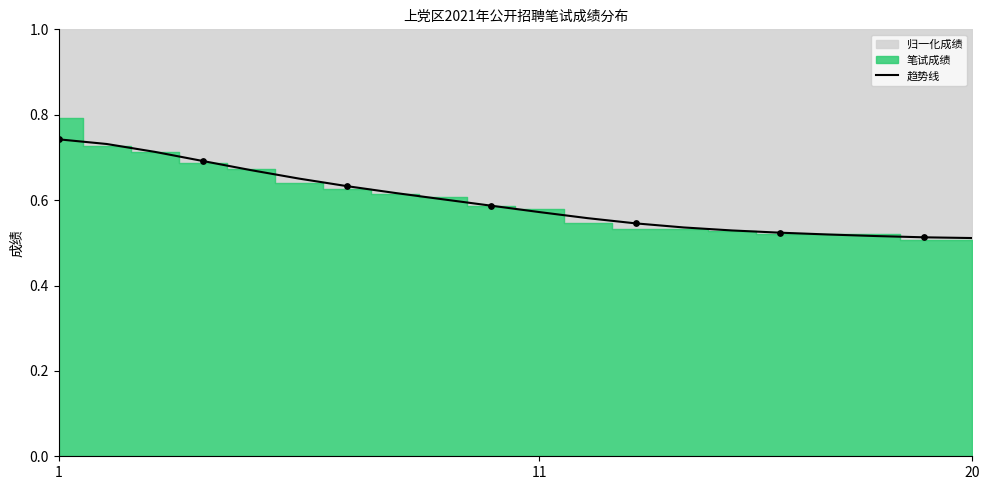

What is the change in value from 8 to 12?

-0.1